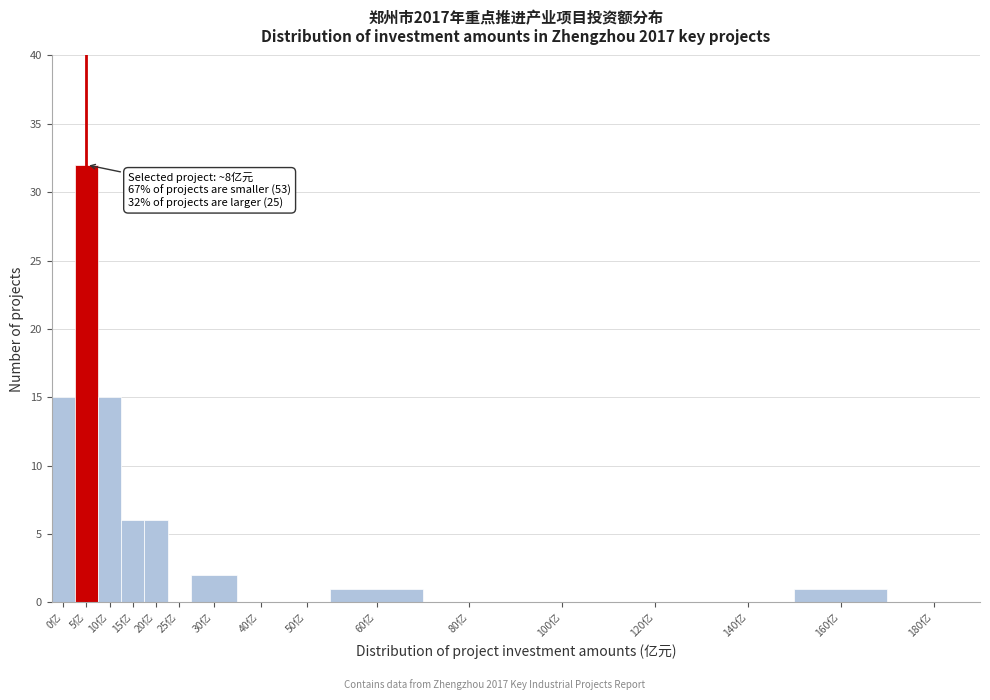

Reading left to right, list all the values displayed in this chart.

0亿=15	5亿=32	10亿=15	15亿=6	20亿=6	25亿=0	30亿=2	40亿=0	50亿=0	60亿=1	80亿=0	100亿=0	120亿=0	140亿=0	160亿=1	180亿=0